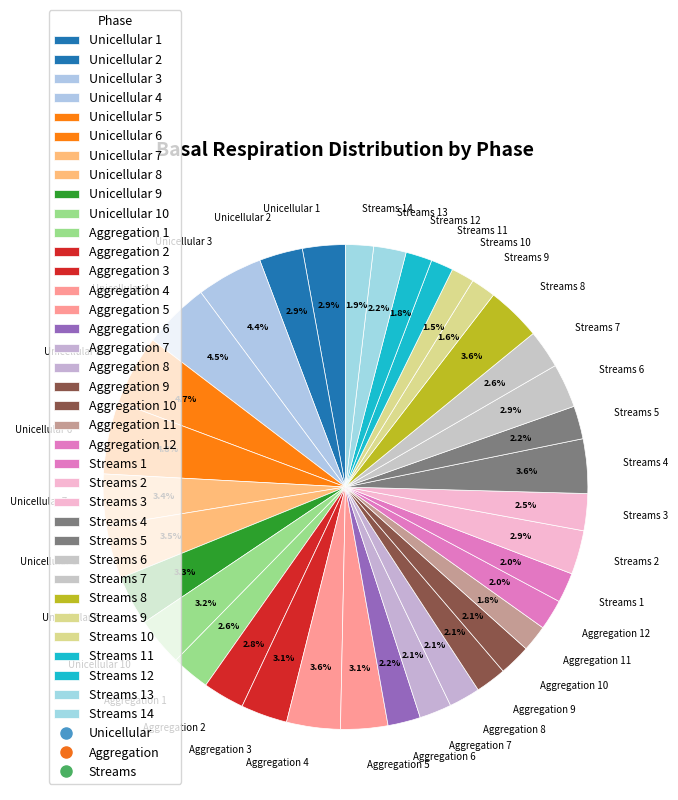

To the nearest percent, what portion does Aggregation 9 represent?

2%